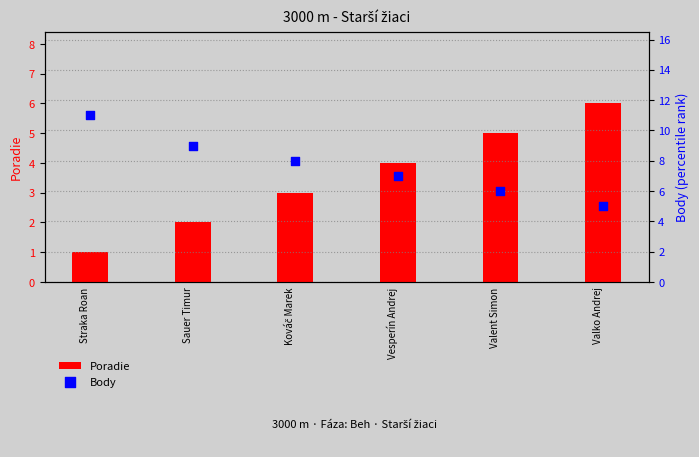

What are all the series names shown in the legend?

Poradie, Body